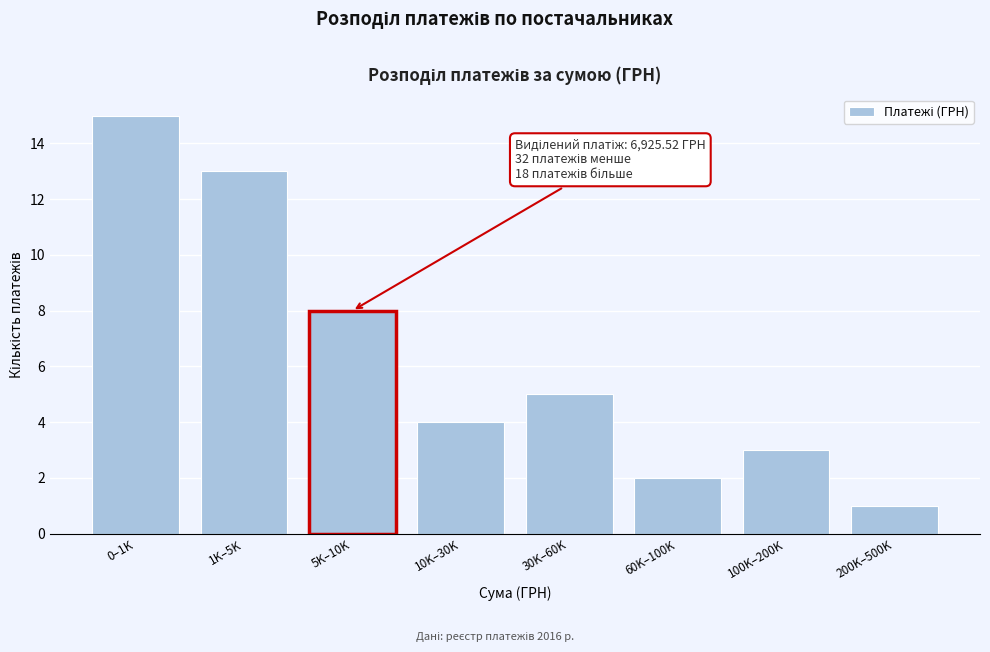

Reading right to left, list all the values displayed in this chart.

200K–500K=1	100K–200K=3	60K–100K=2	30K–60K=5	10K–30K=4	5K–10K=8	1K–5K=13	0–1K=15